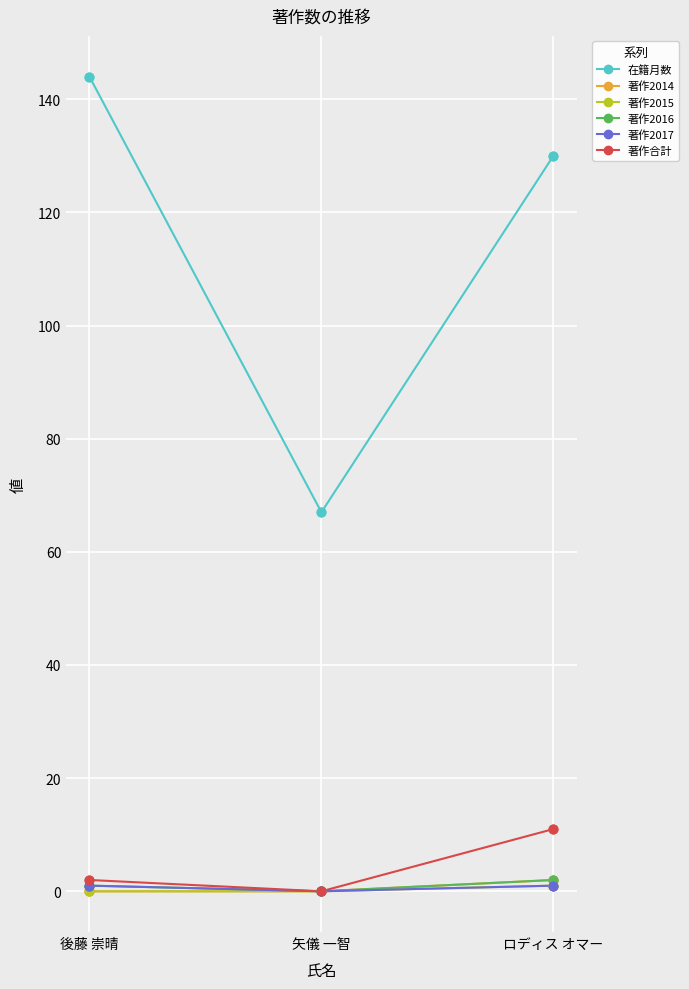

Which series has the largest total across all categories?

在籍月数